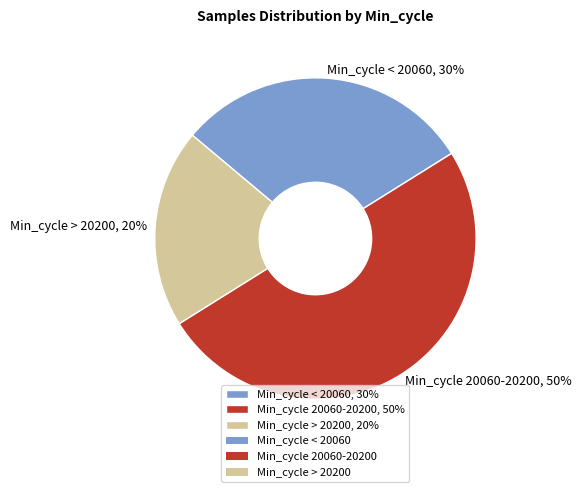

What is the largest slice in the pie chart?

Min_cycle 20060-20200, 50%